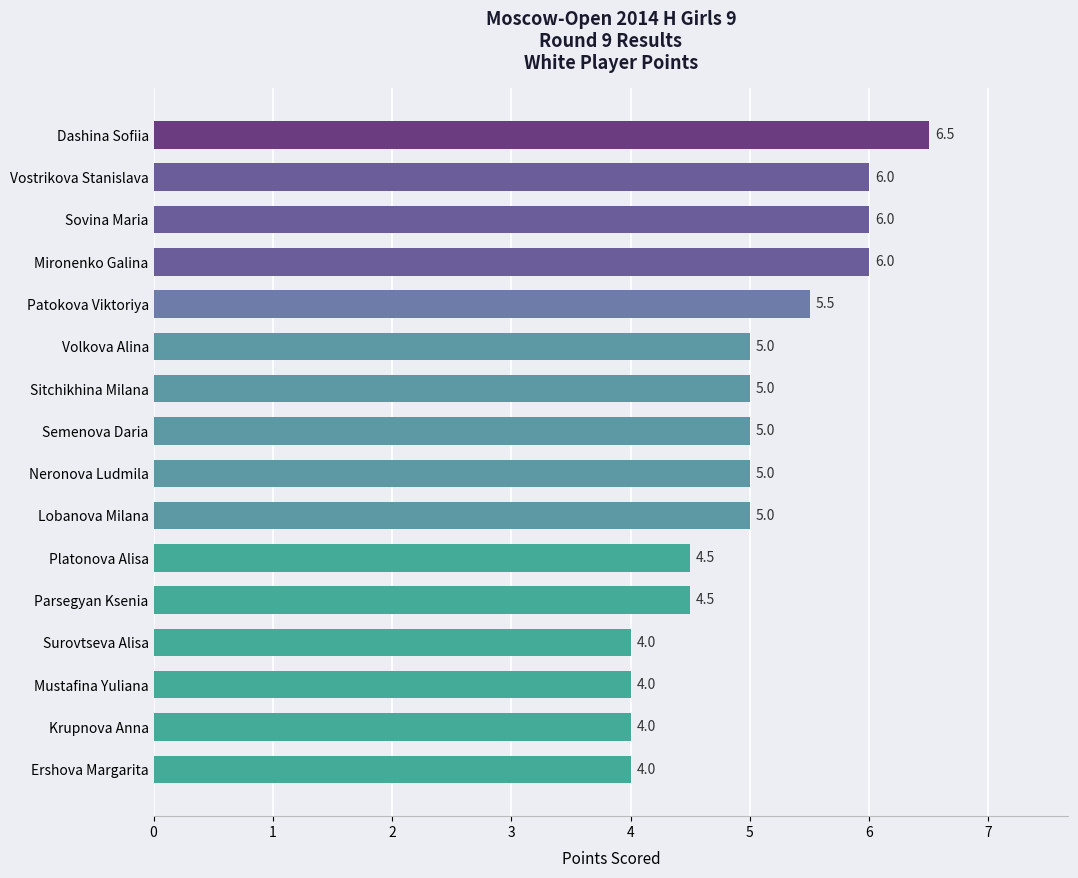

Reading bottom to top, transcribe all the data shown in this chart.

Ershova Margarita=4.0	Krupnova Anna=4.0	Mustafina Yuliana=4.0	Surovtseva Alisa=4.0	Parsegyan Ksenia=4.5	Platonova Alisa=4.5	Lobanova Milana=5.0	Neronova Ludmila=5.0	Semenova Daria=5.0	Sitchikhina Milana=5.0	Volkova Alina=5.0	Patokova Viktoriya=5.5	Mironenko Galina=6.0	Sovina Maria=6.0	Vostrikova Stanislava=6.0	Dashina Sofiia=6.5